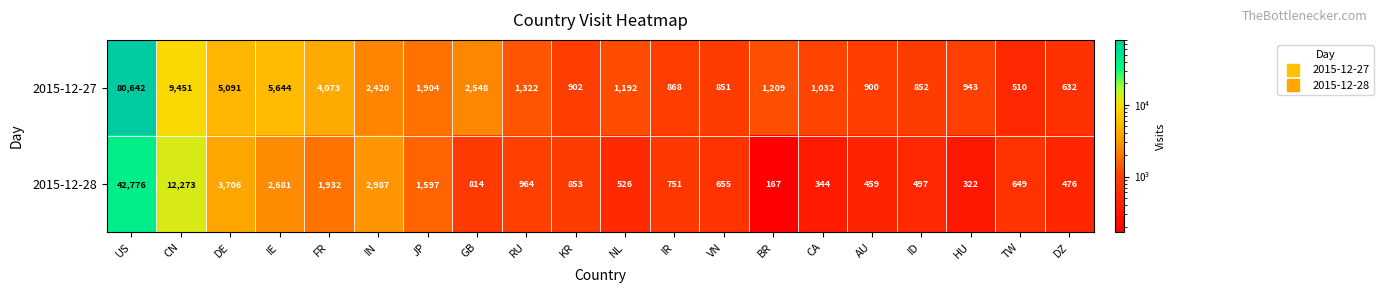

Rank the series at KR from highest to lowest value.

2015-12-27, 2015-12-28